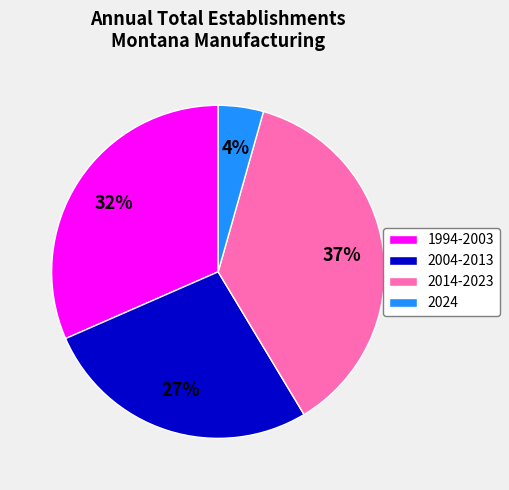

To the nearest percent, what is the average slice percentage?

25%